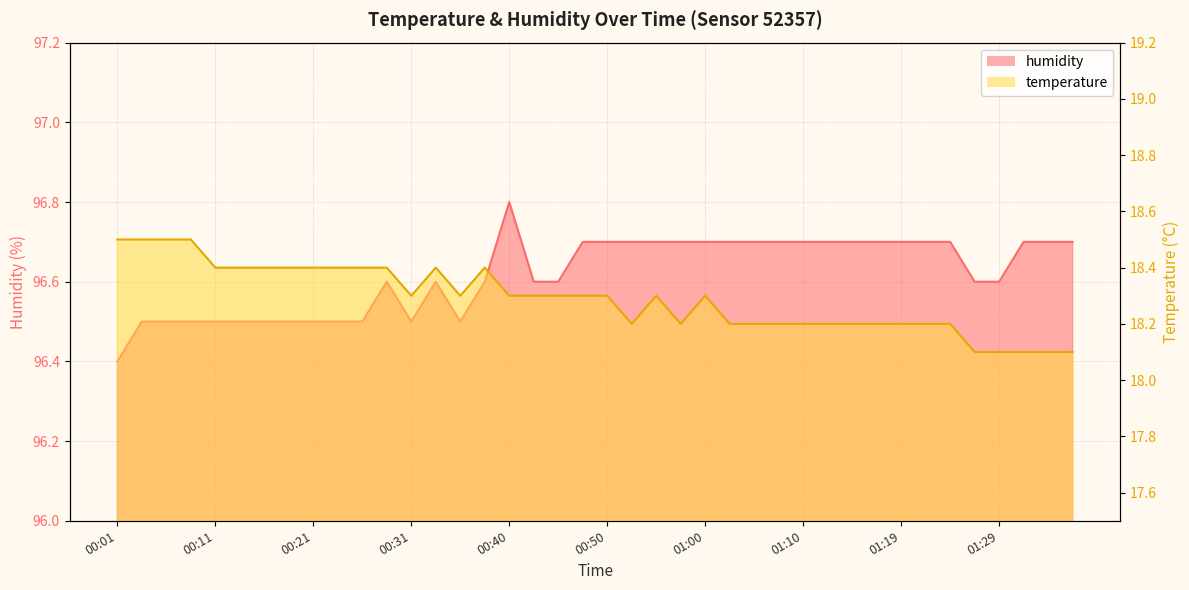

At which label does humidity reach its peak?

00:40